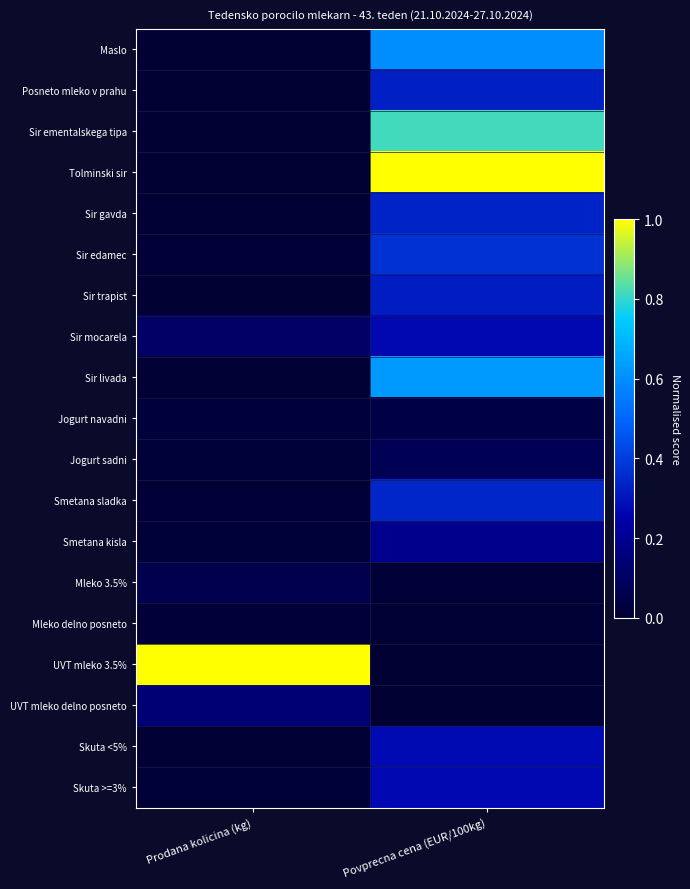

At how many categories does at least one series exceed 0?

2